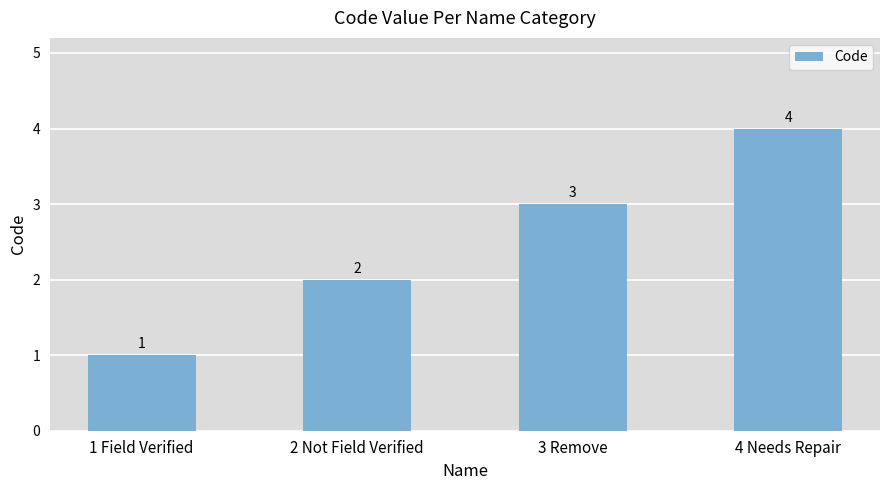

Are the bars grouped side by side (vs. stacked)?

No